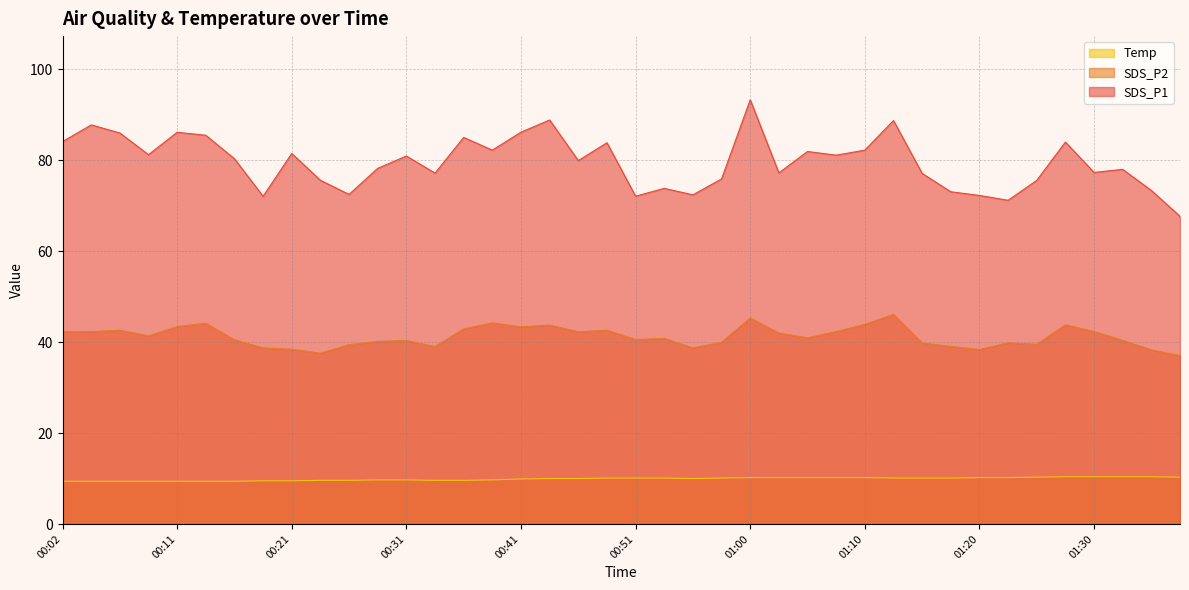

At which label does SDS_P2 first exceed 40?

00:02